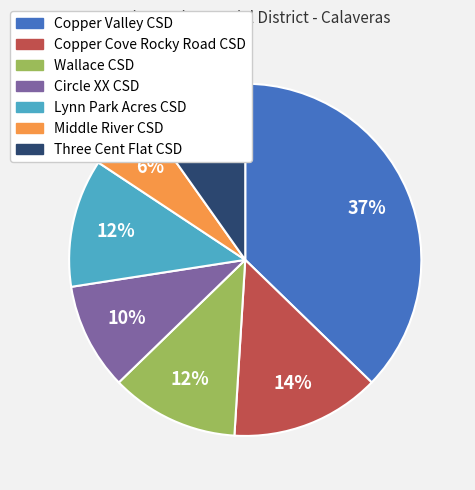

Between Circle XX CSD and Wallace CSD, which is larger?

Wallace CSD